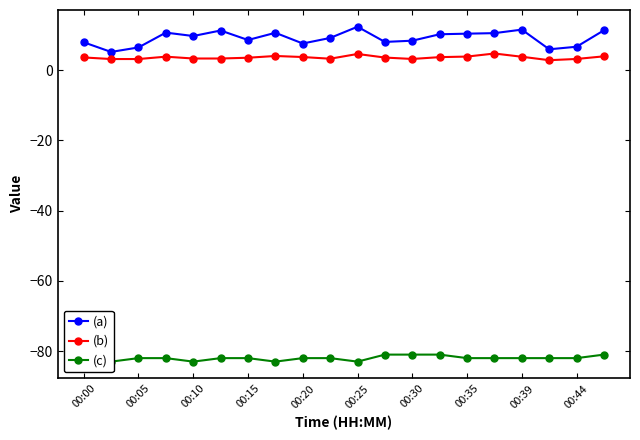

How many lines are shown in the chart?

3